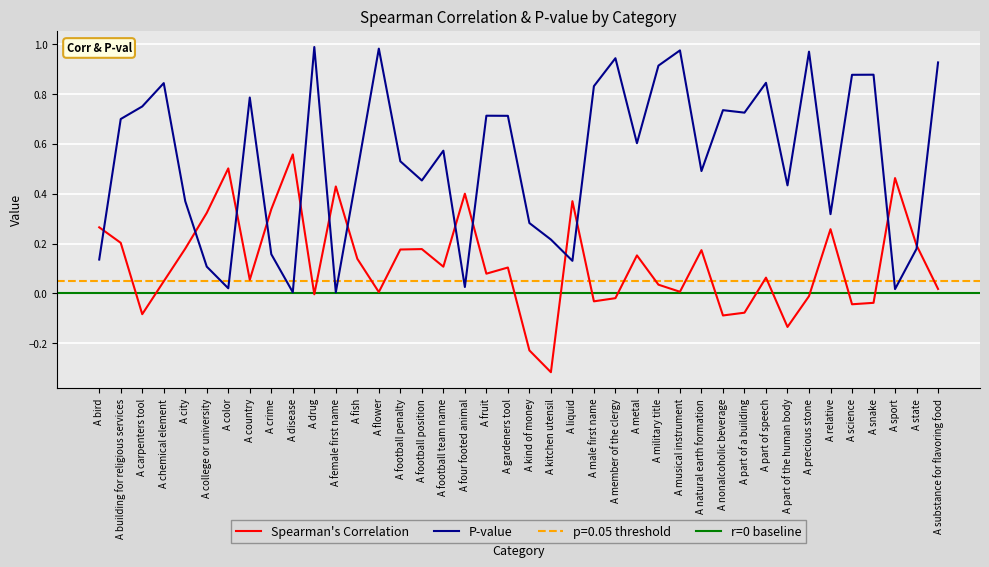

The value of P-value at A chemical element is 1.4. True or false?

False